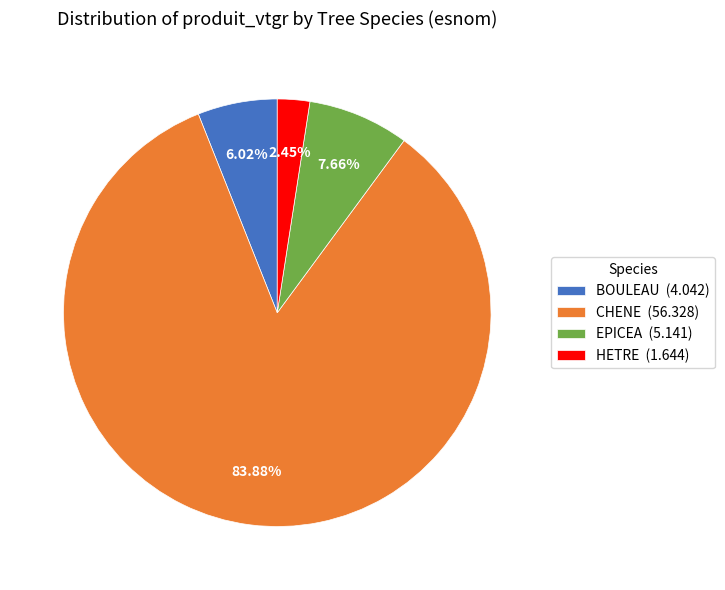

True or false: EPICEA accounts for 22% of the total.

False